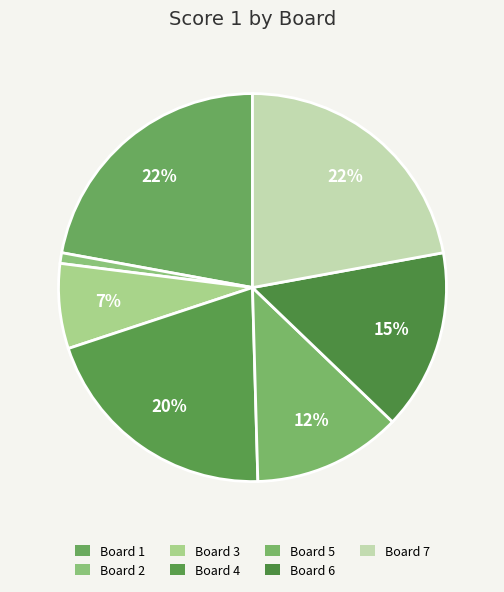

To the nearest percent, what is the average slice percentage?

14%